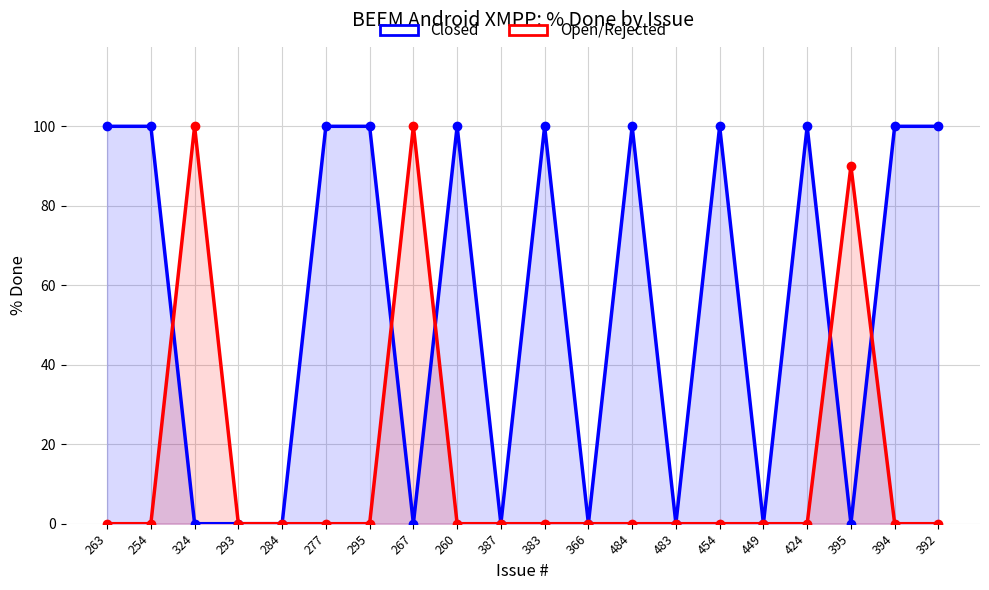

At how many categories does at least one series exceed 75?

14